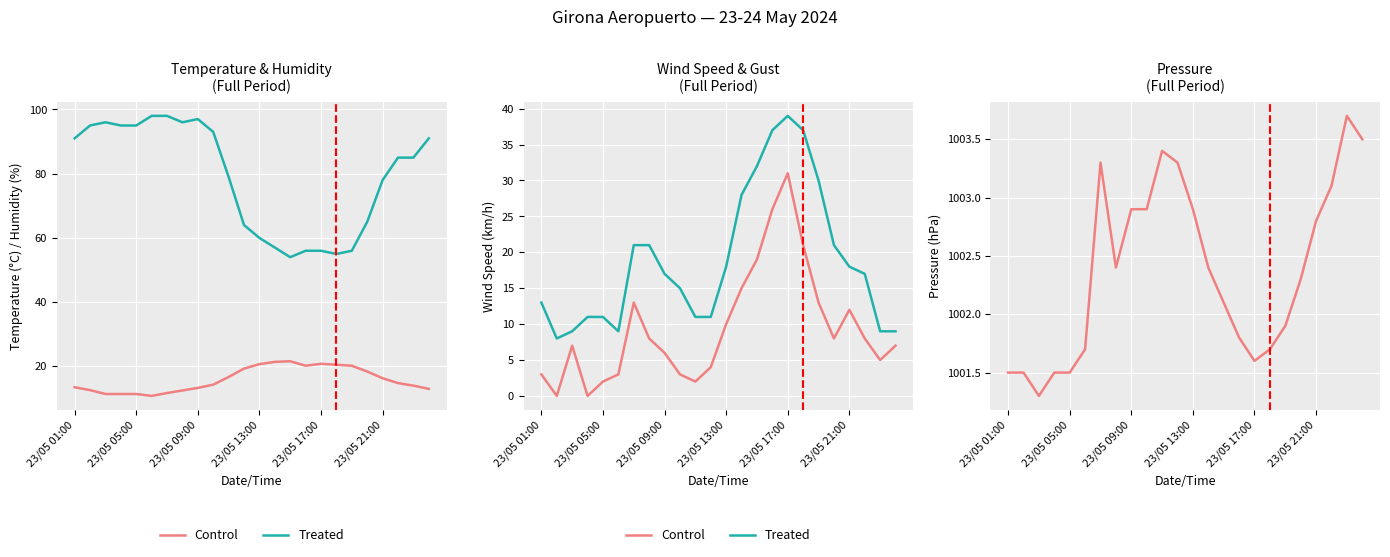

What is the difference between the highest and lowest values at 23/05 21:00?

984.8